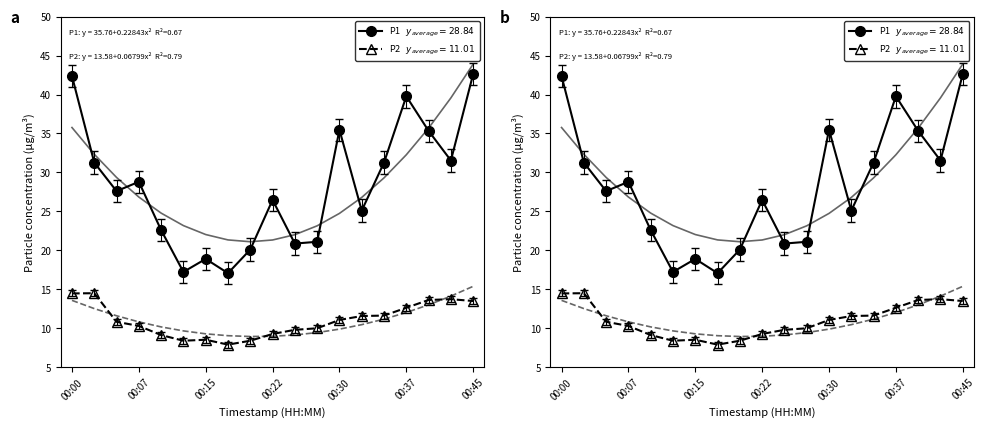

The P1 series shows 7.6 at 00:22. True or false?

False